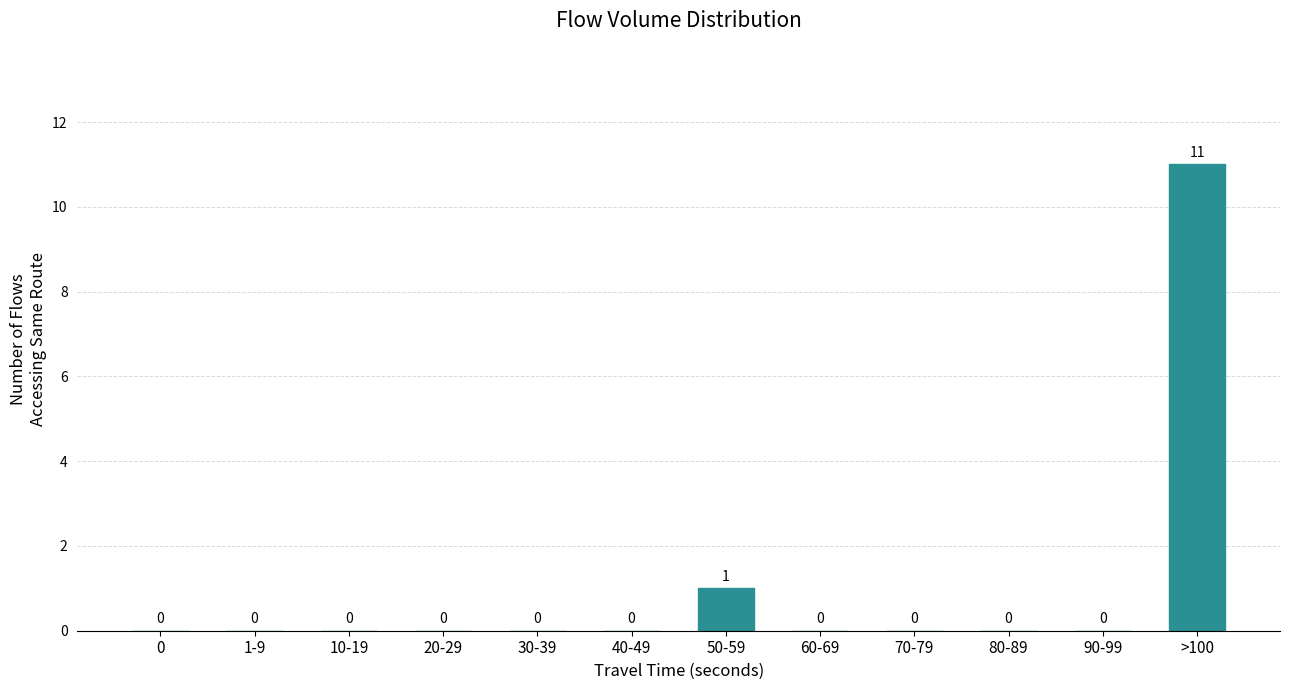

Reading right to left, transcribe all the data shown in this chart.

>100=11	90-99=0	80-89=0	70-79=0	60-69=0	50-59=1	40-49=0	30-39=0	20-29=0	10-19=0	1-9=0	0=0